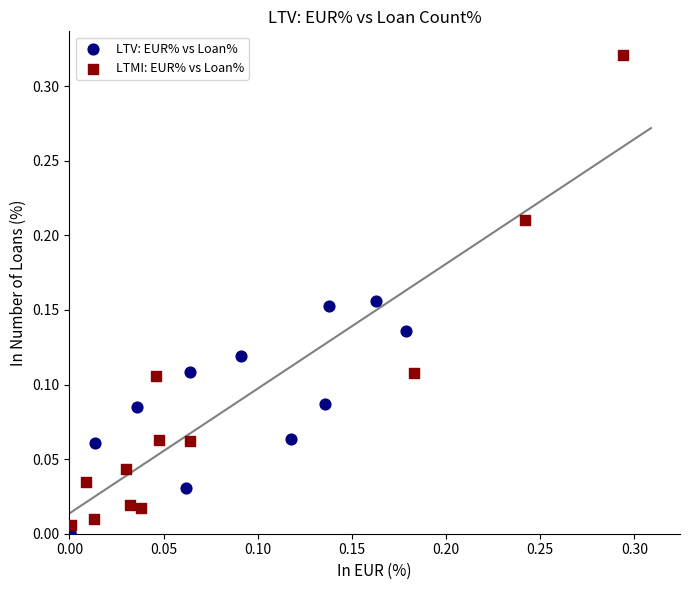

Which series reaches the maximum Y coordinate?

LTMI: EUR% vs Loan%